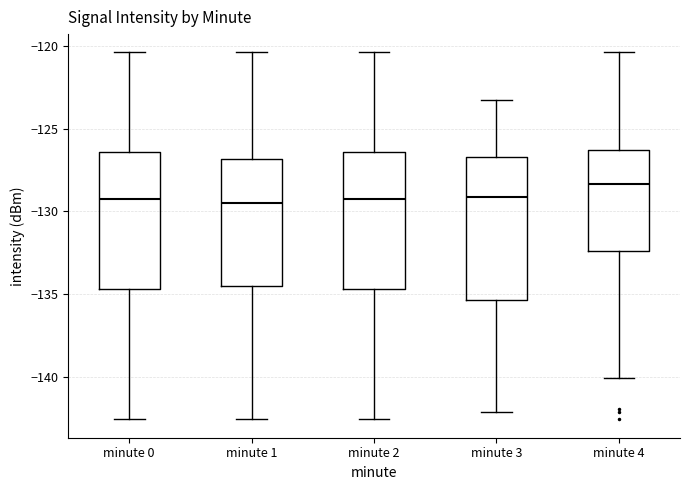

Where does the lower whisker of the box for minute 2 end on the y-axis? The values are not printed on the chart, so give them approximately, as read against the axis.

-142.5